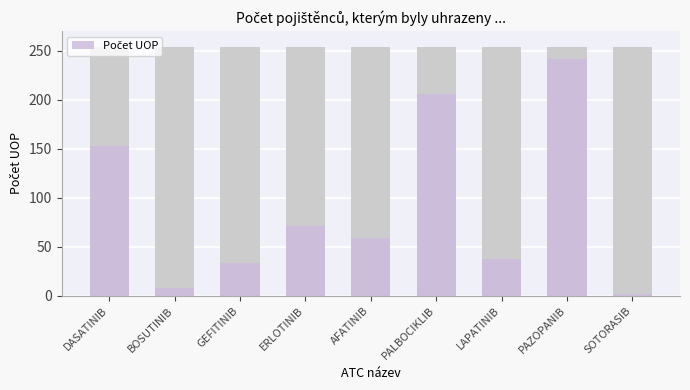

The value at AFATINIB is 82. True or false?

False